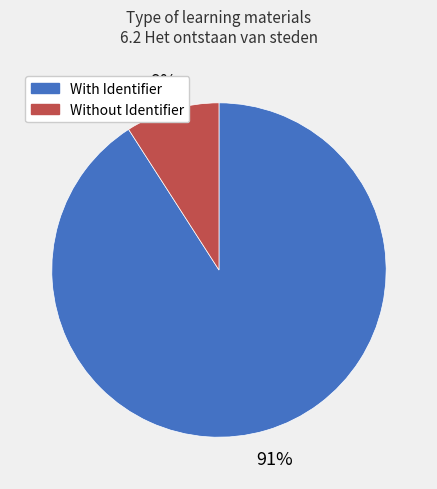

Does any single category account for the majority?

Yes